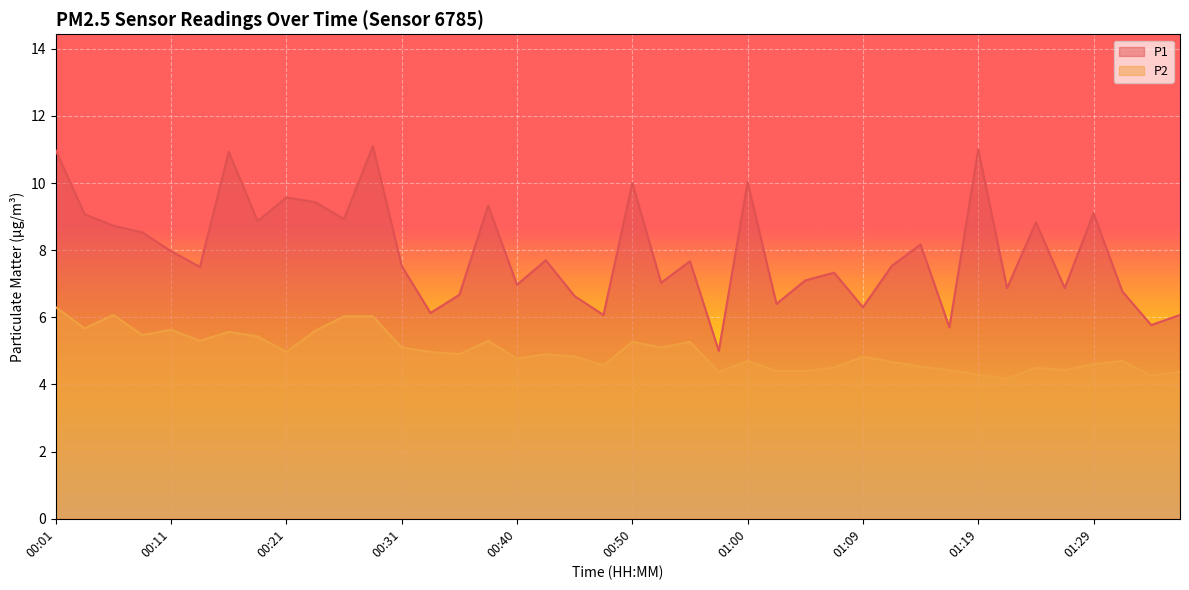

How many lines are shown in the chart?

2